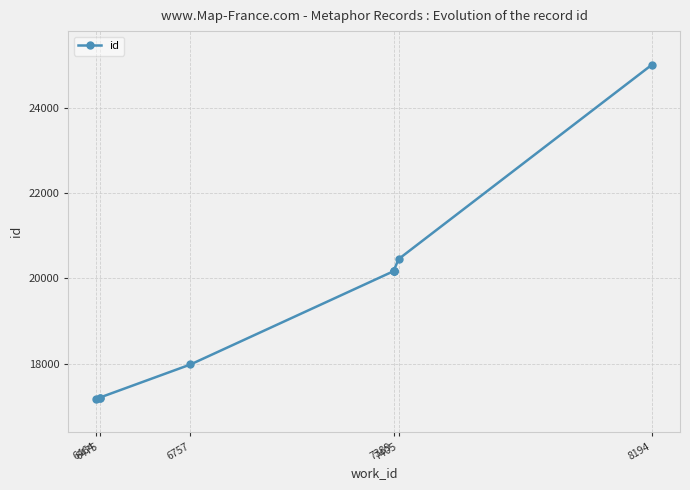

What is the smallest value displayed?

17189